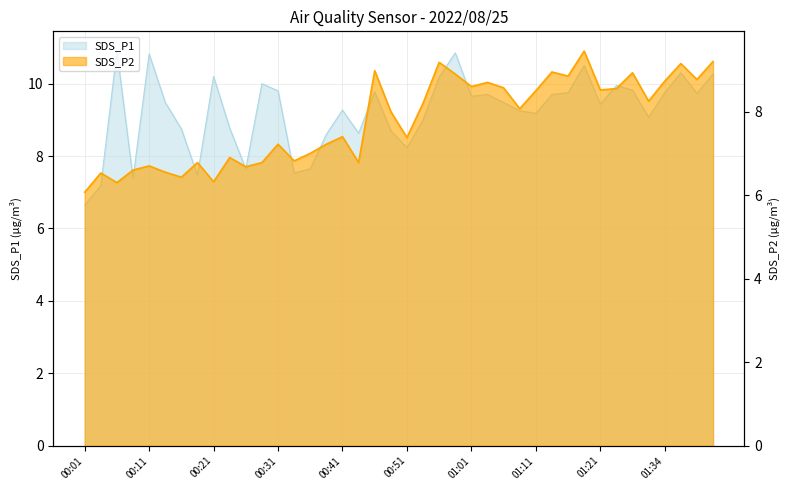

Rank the series by their maximum value, from lowest to highest.

SDS_P2, SDS_P1